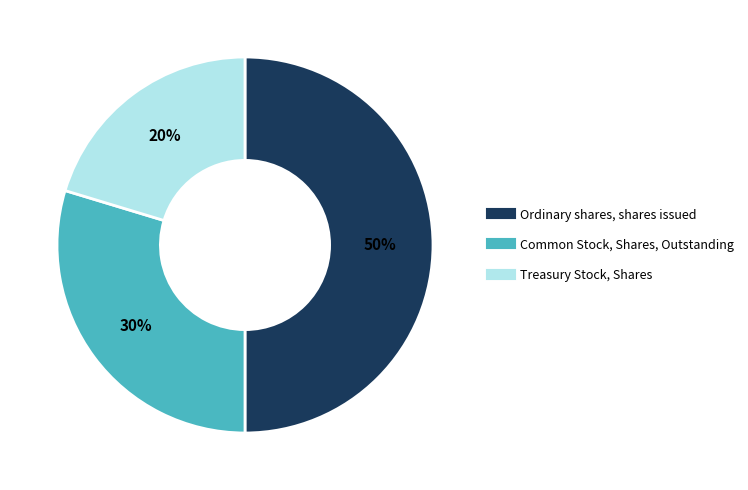

Is the sum of Ordinary shares, shares issued and Common Stock, Shares, Outstanding greater than half?

Yes